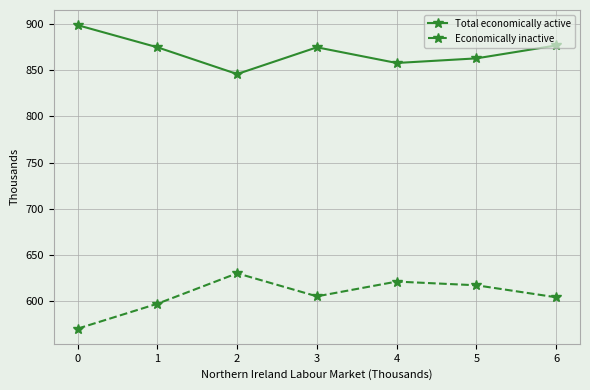

What is the value of the Total economically active point at the 4th from the left?

875